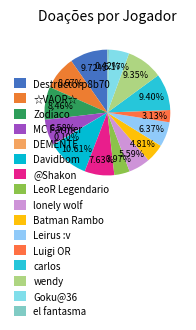

Does any single category account for the majority?

No